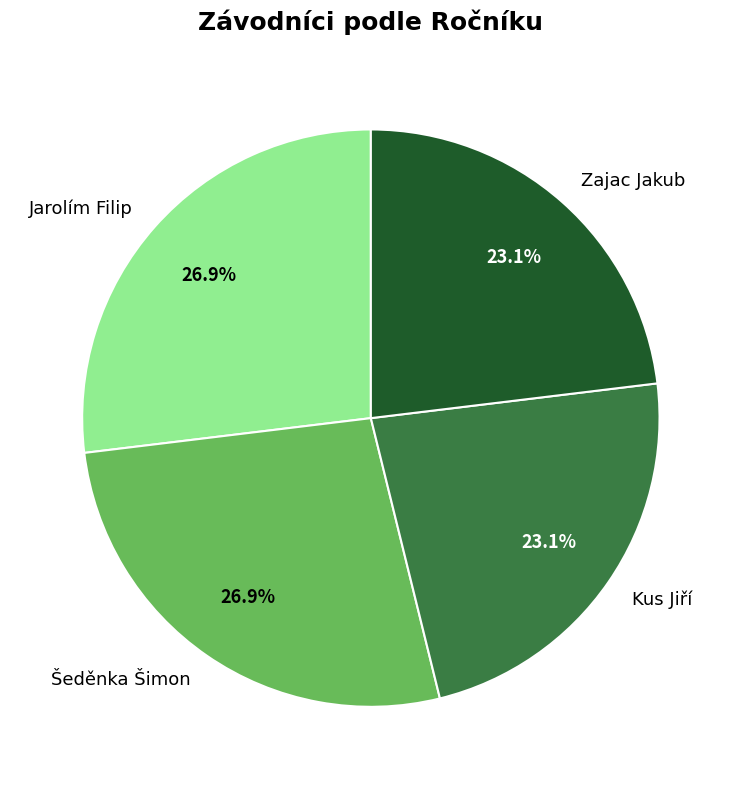

Is Jarolím Filip the majority of the pie?

No